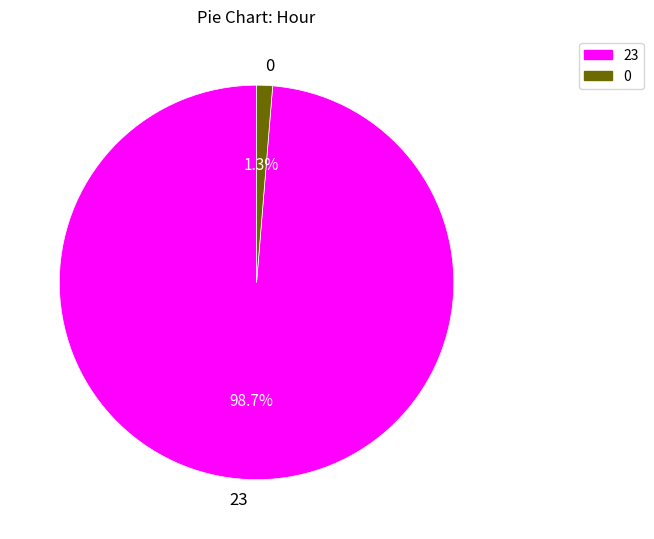

Is there any slice that represents more than half of the pie?

Yes